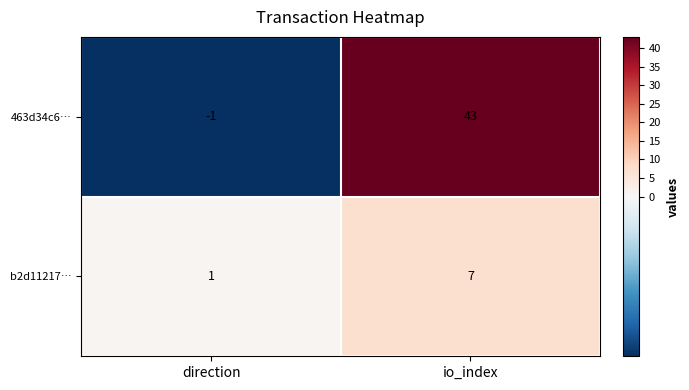

Rank the series by their average value, from lowest to highest.

b2d11217…, 463d34c6…